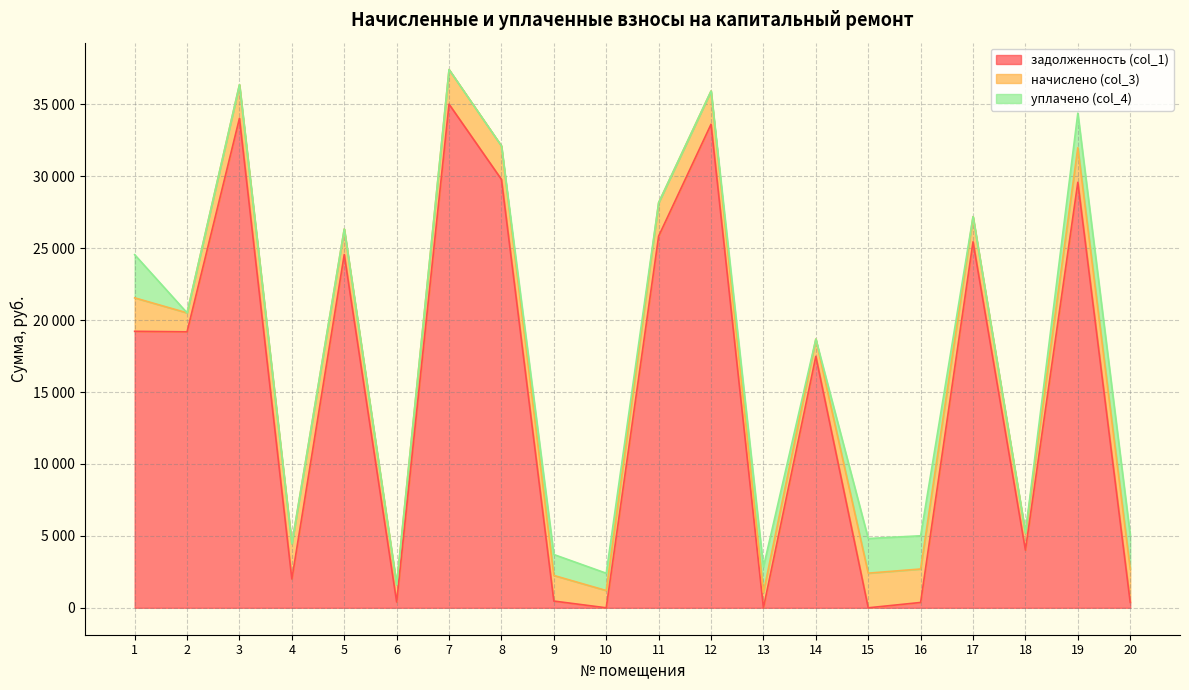

How many lines are shown in the chart?

3